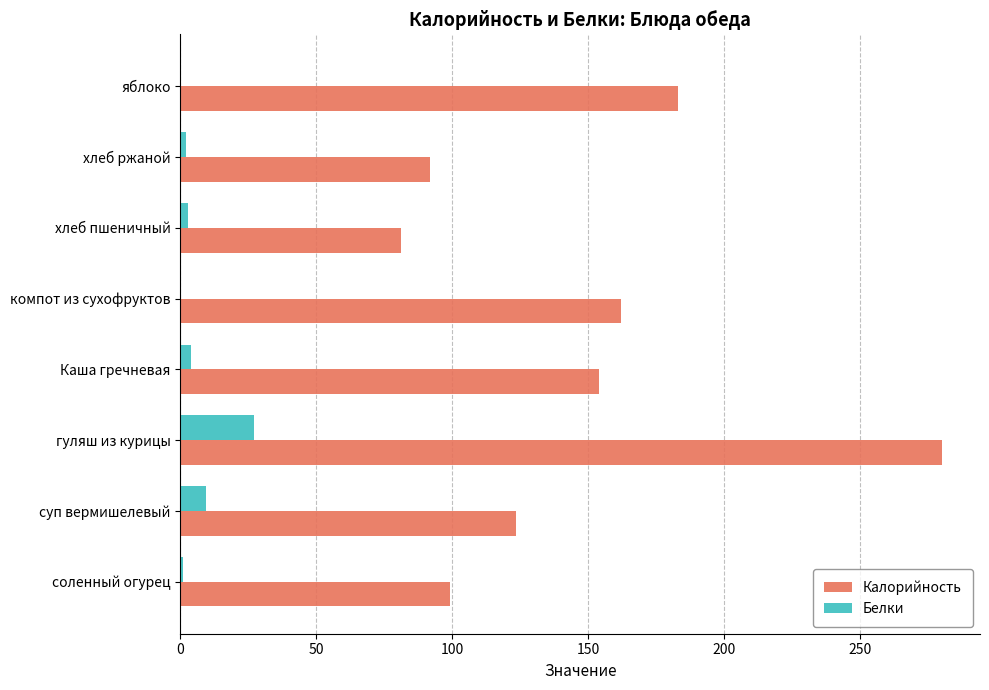

Which label corresponds to the largest value in the chart?

гуляш из курицы